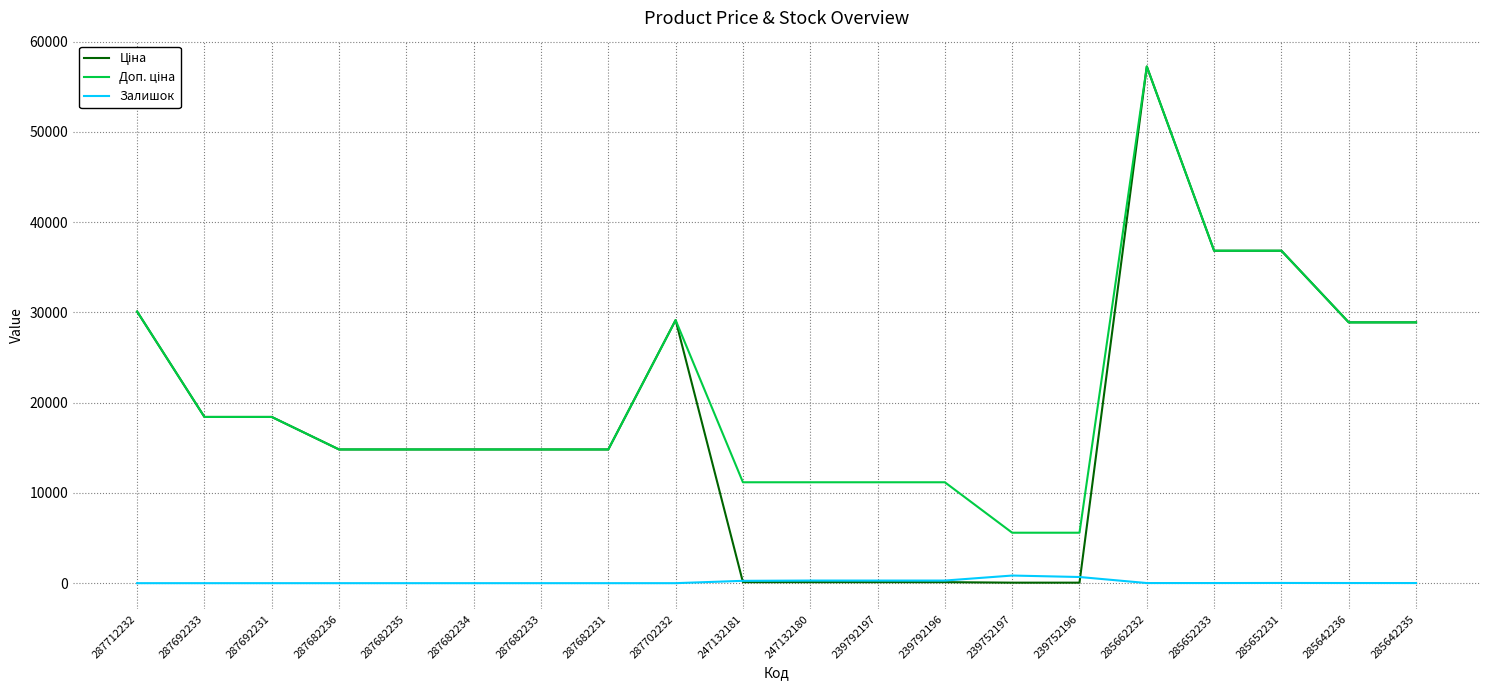

What is the greatest value displayed?

57258.0